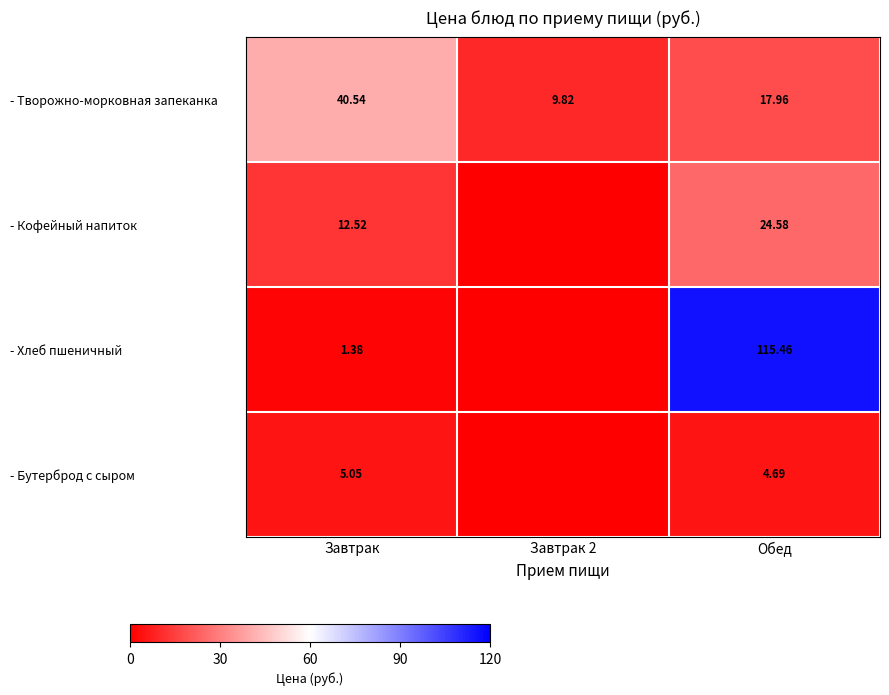

Rank the series at Обед from lowest to highest value.

- Бутерброд с сыром, - Творожно-морковная запеканка, - Кофейный напиток, - Хлеб пшеничный